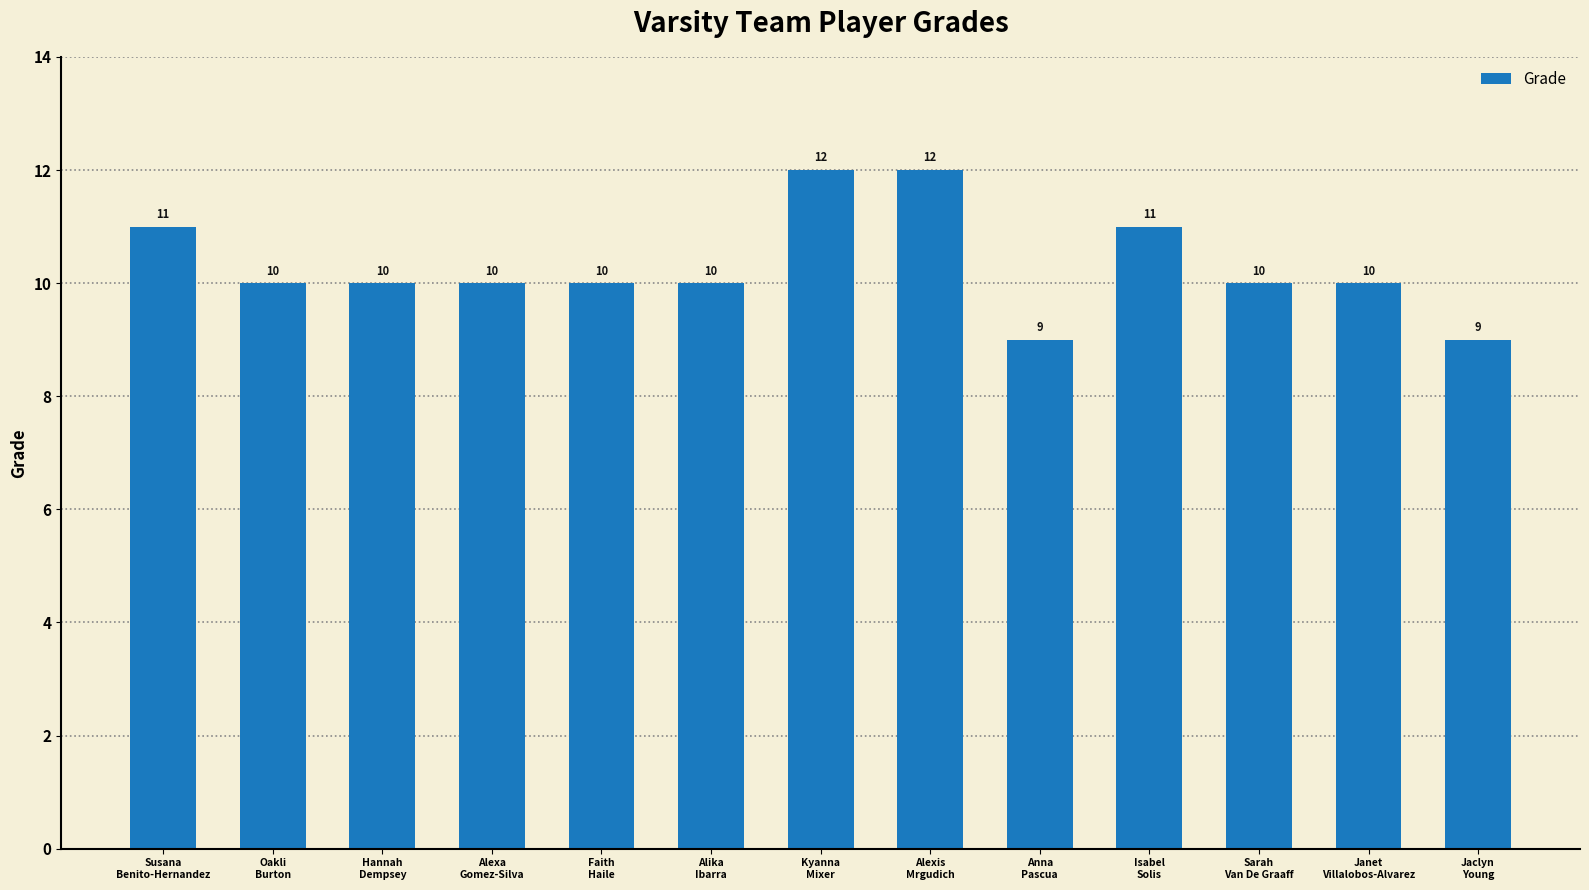

Count the number of data series in this chart.

1